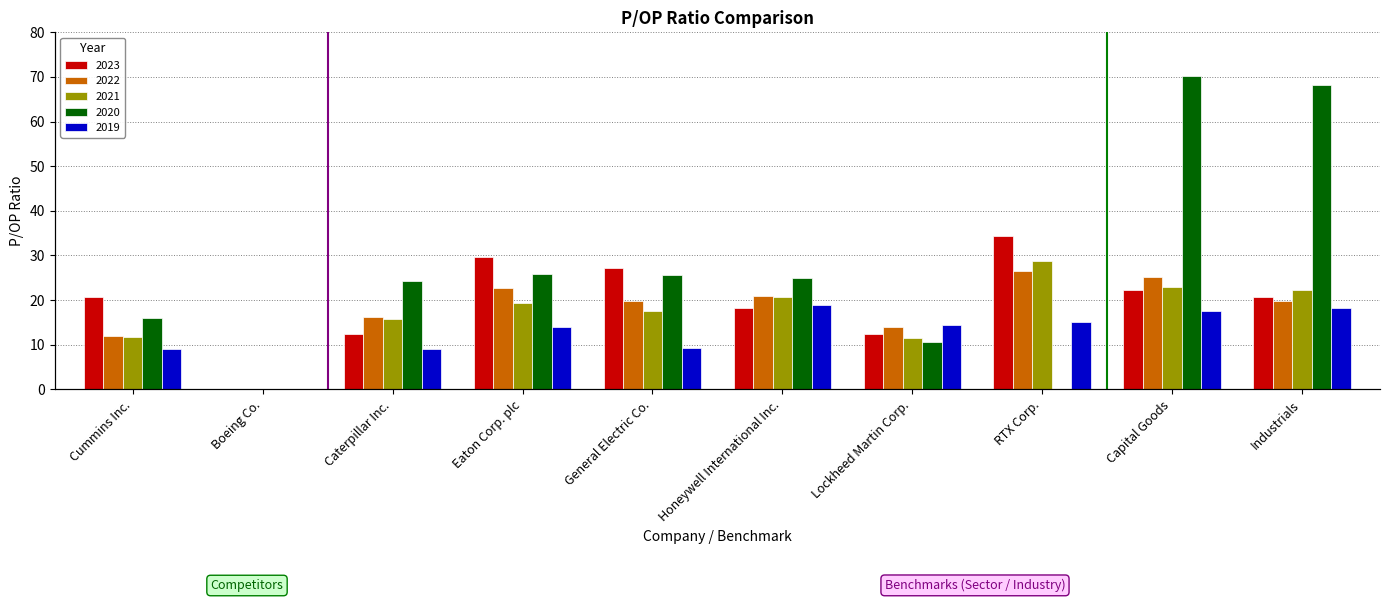

Does the chart contain any negative values?

No